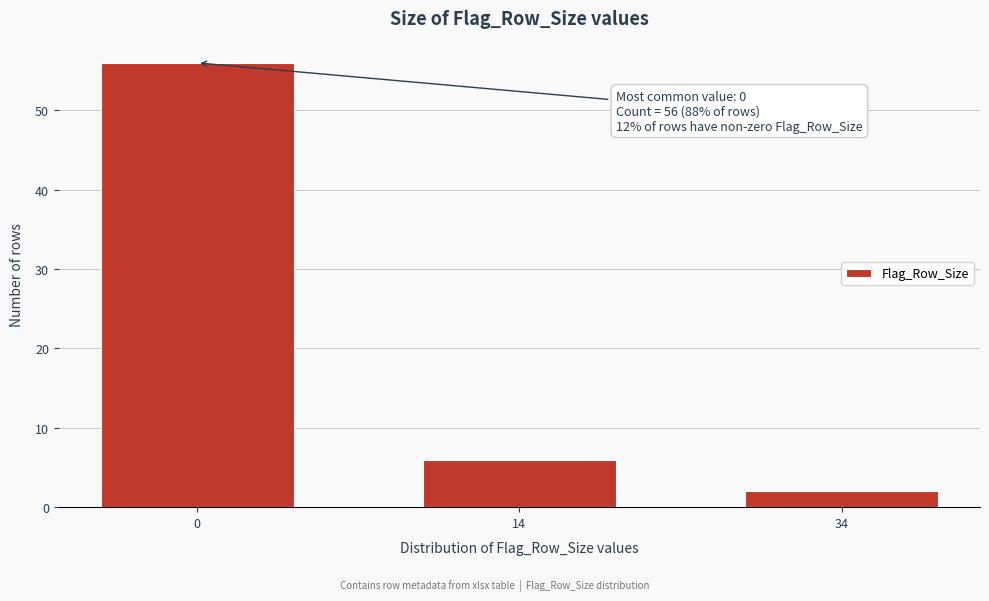

Reading left to right, what are all the values shown in this chart?

0=56	14=6	34=2